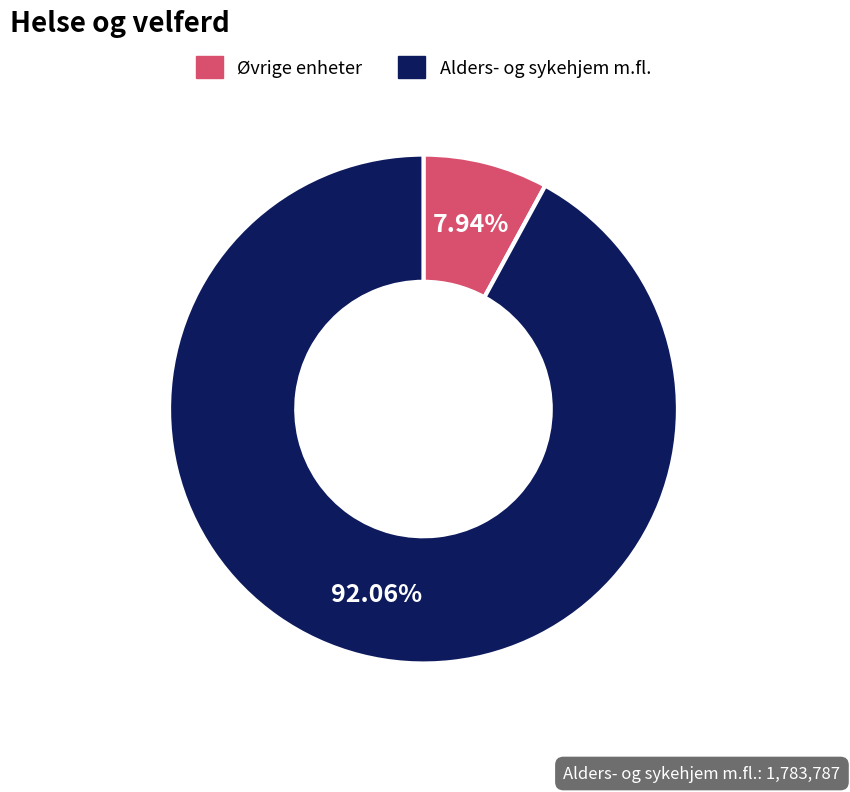

Is there any slice that represents more than half of the pie?

Yes